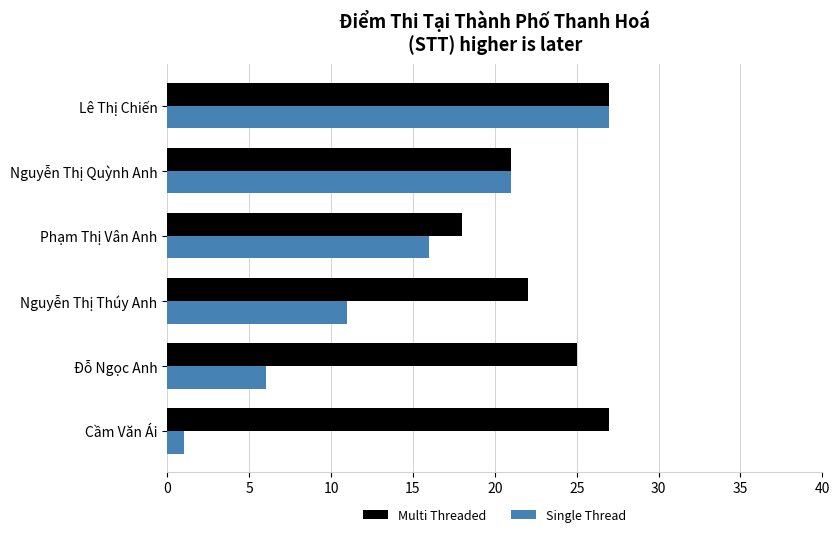

Count the number of data series in this chart.

2